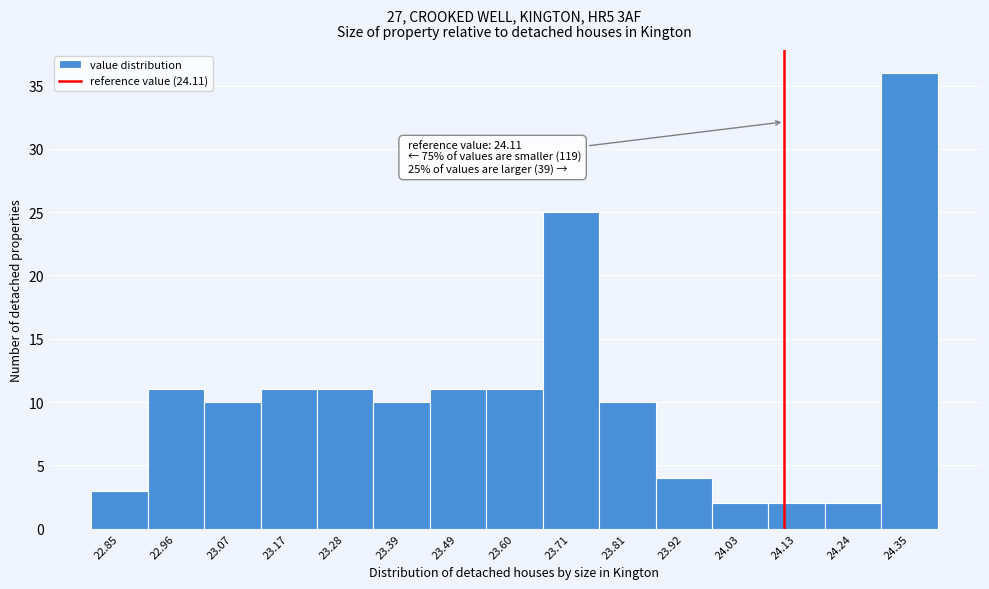

Over which range of the x-axis is the bar tallest?

24.30 to 24.40